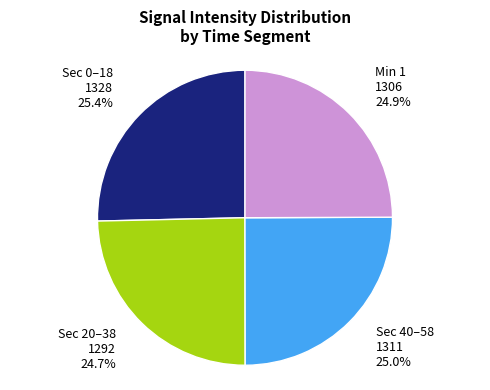

Does Sec 40–58 represent more than half of the total?

No